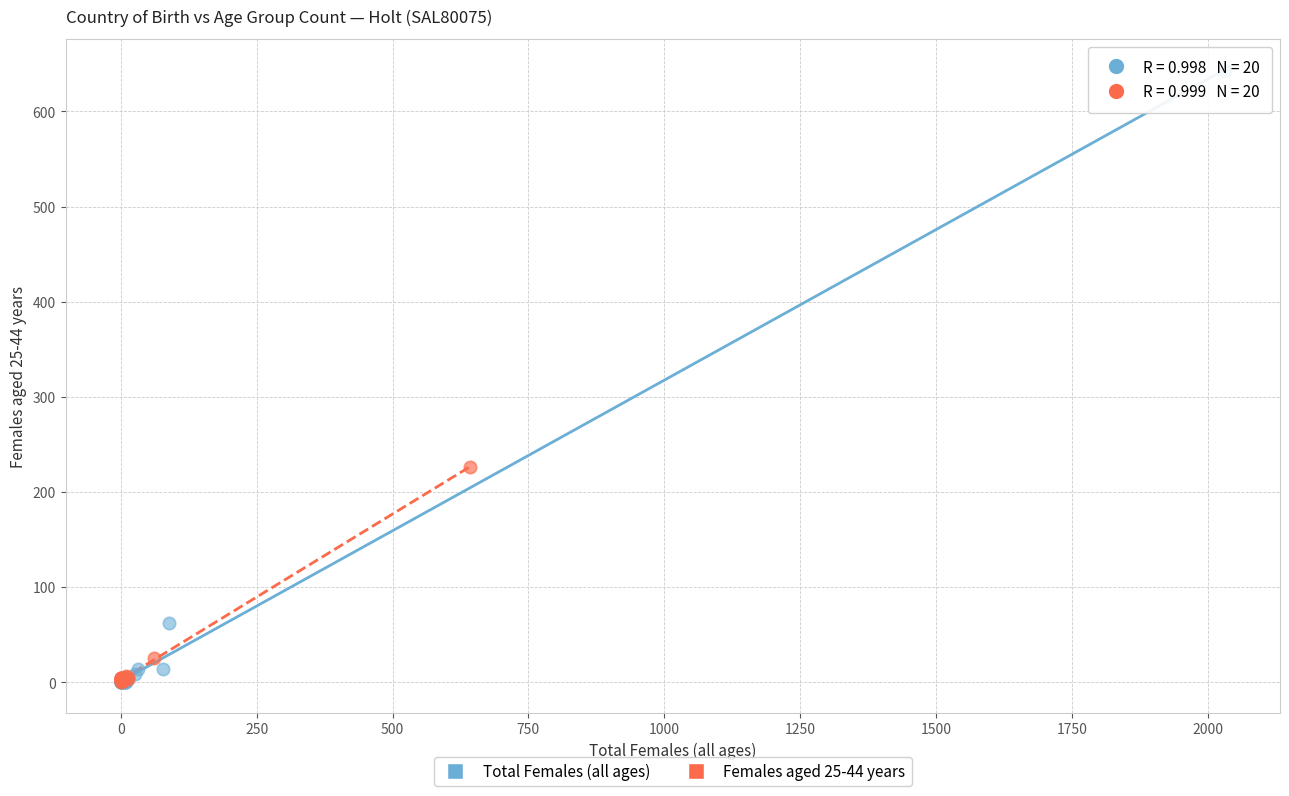

What are all the series names shown in the legend?

Total Females (all ages), Females aged 25-44 years